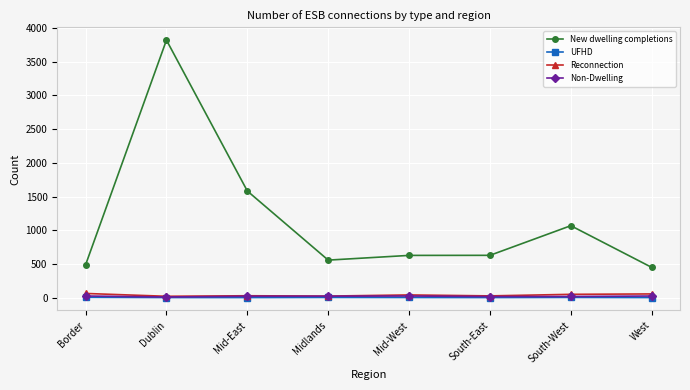

True or false: Reconnection has more than 0 interior local peaks.

True